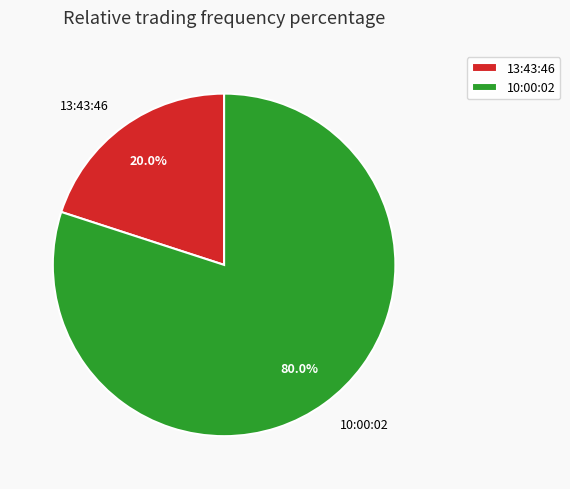

Do 10:00:02 and 13:43:46 together represent more than half of the pie?

Yes